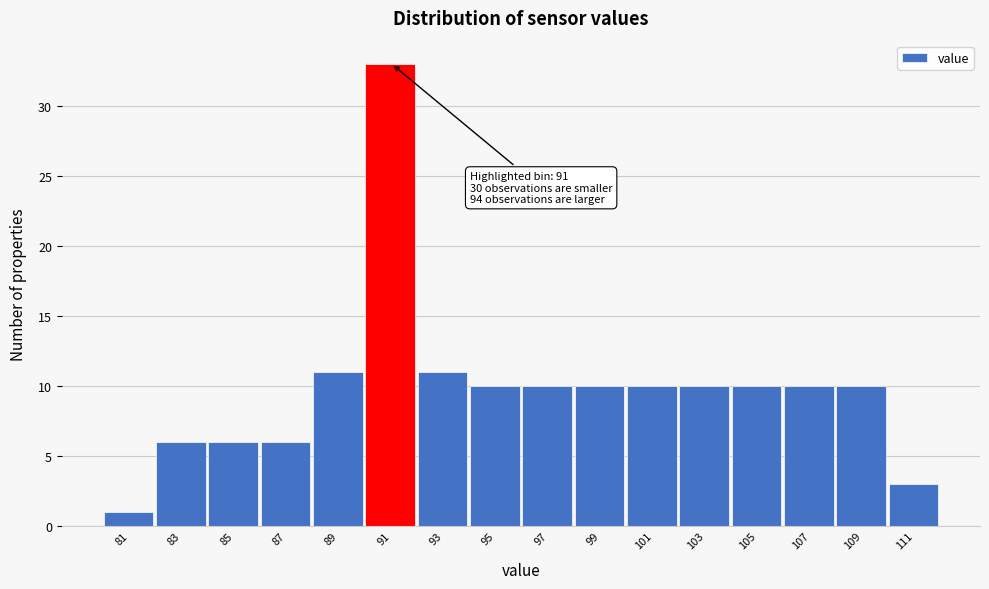

Over which range of the x-axis is the bar tallest?

90 to 92